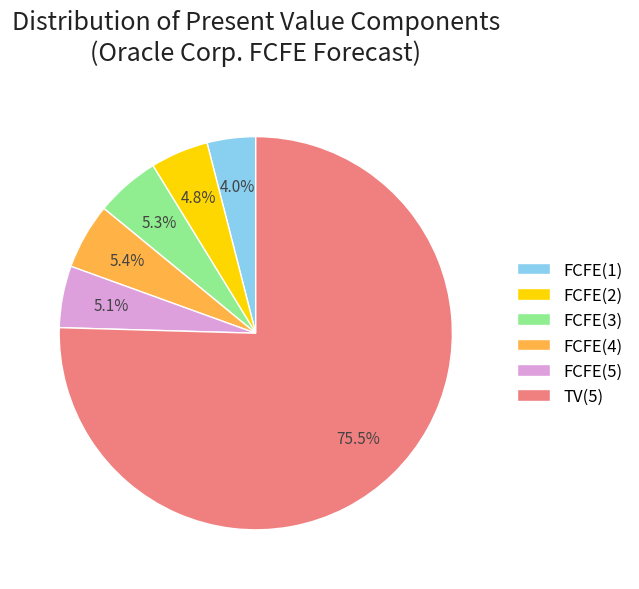

To the nearest percent, what is the difference between the largest and smallest slice percentages?

71%